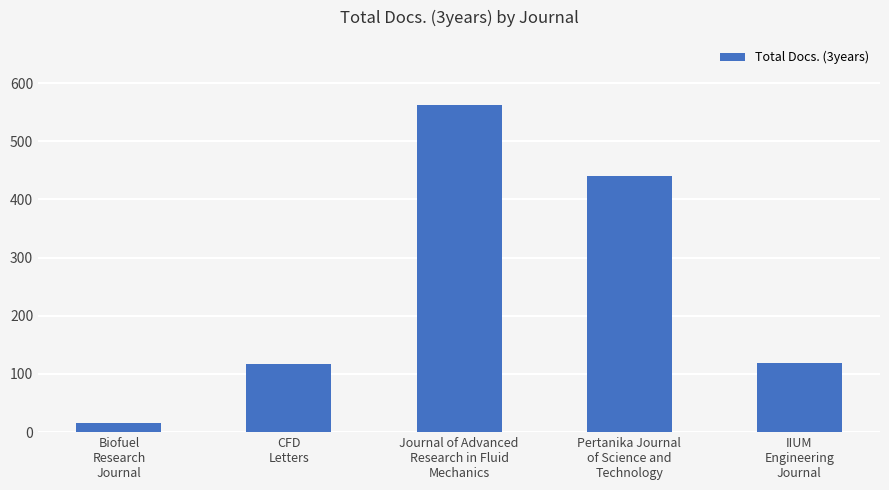

How many values are below 119?

2